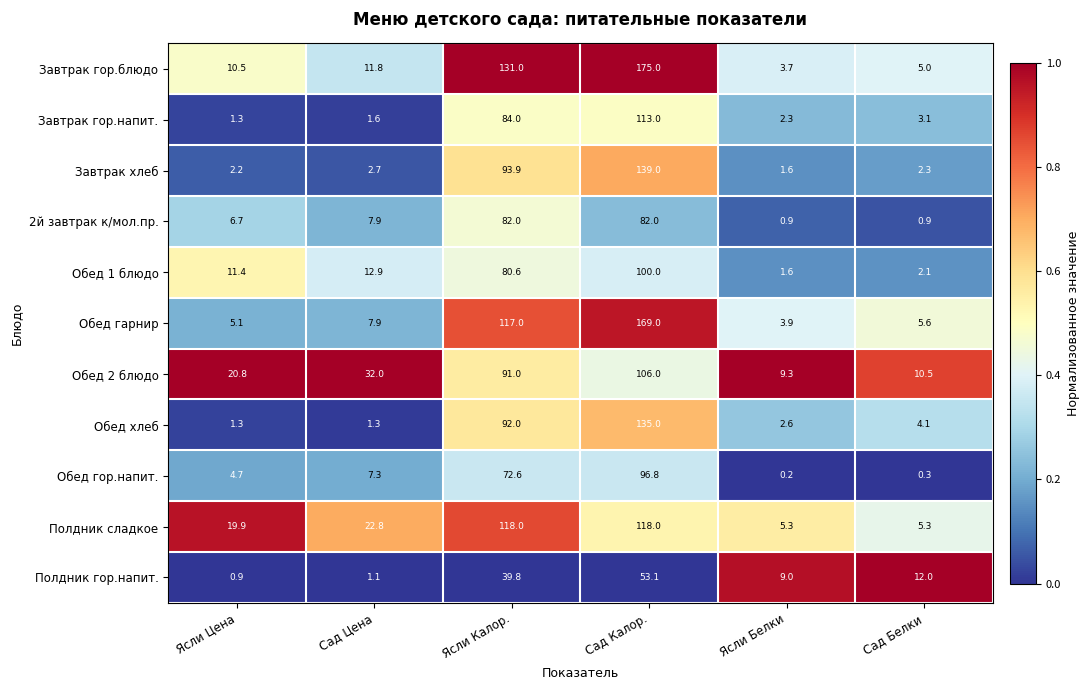

The value of Полдник сладкое at Ясли Белки is 3.2. True or false?

False